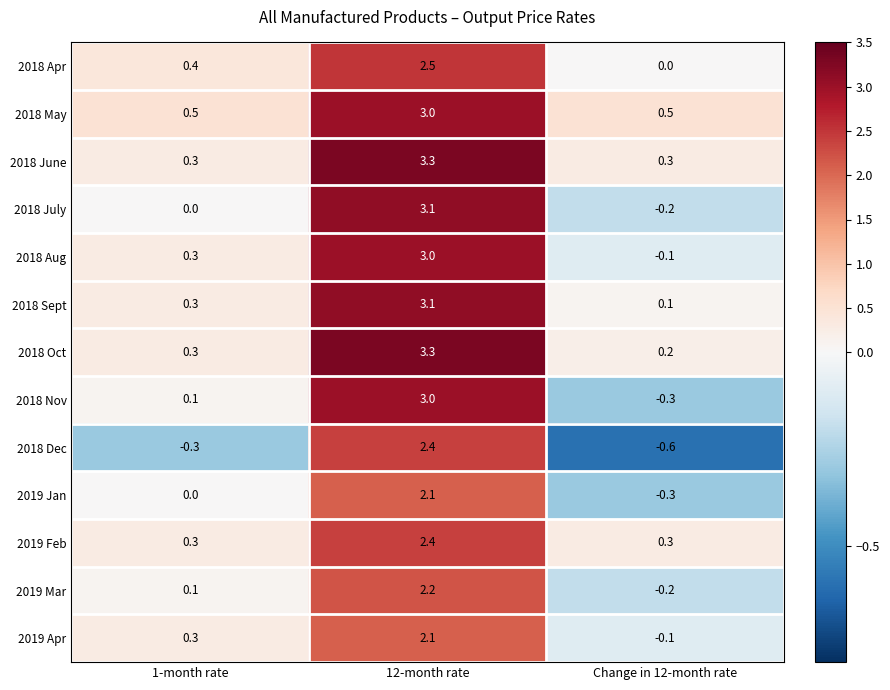

How many 2018 May values are between 0 and 3?

3